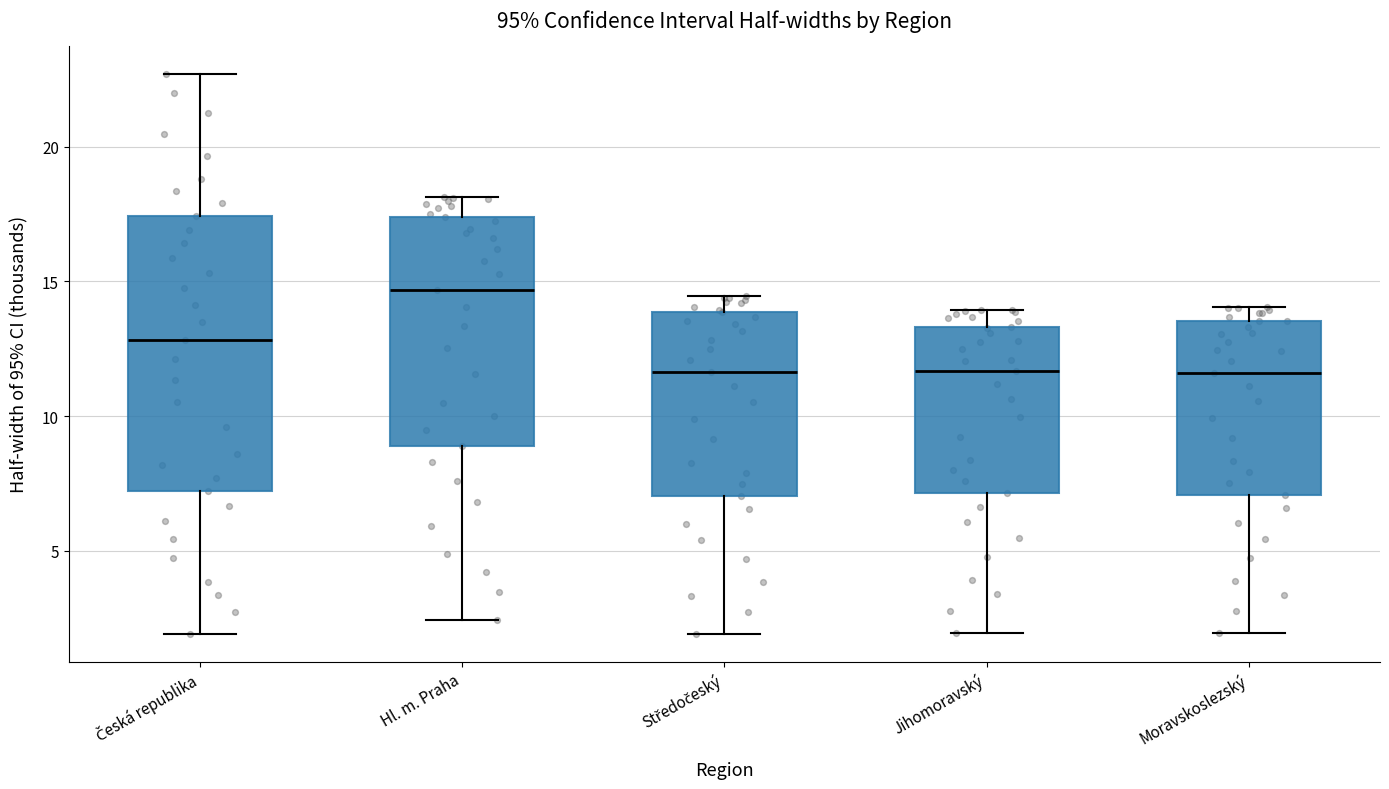

Reading left to right, read every box against the y-axis: the position of its median line, the range the box covers, and the ends of its whiskers. The values are not printed on the chart, so give them approximately, as read against the axis.

Česká republika: median 13.0, box 7.0 to 17.5, whiskers 2.0 to 22.5
Hl. m. Praha: median 14.5, box 9.0 to 17.5, whiskers 2.5 to 18.0
Středočeský: median 11.5, box 7.0 to 14.0, whiskers 2.0 to 14.5
Jihomoravský: median 11.5, box 7.0 to 13.5, whiskers 2.0 to 14.0
Moravskoslezský: median 11.5, box 7.0 to 13.5, whiskers 2.0 to 14.0